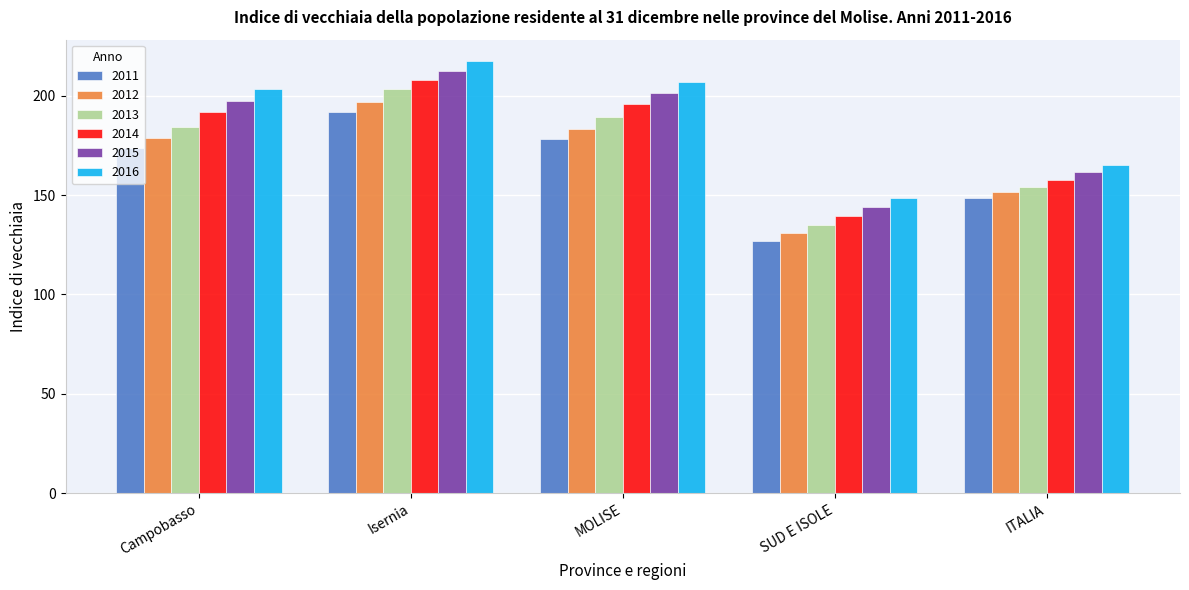

How many bars are there in total?

30